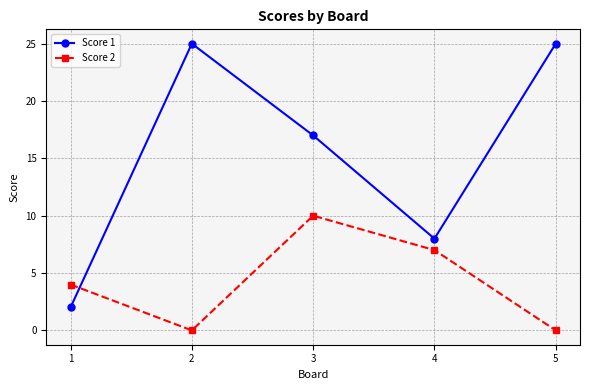

How many Score 2 values are between 0 and 7?

4